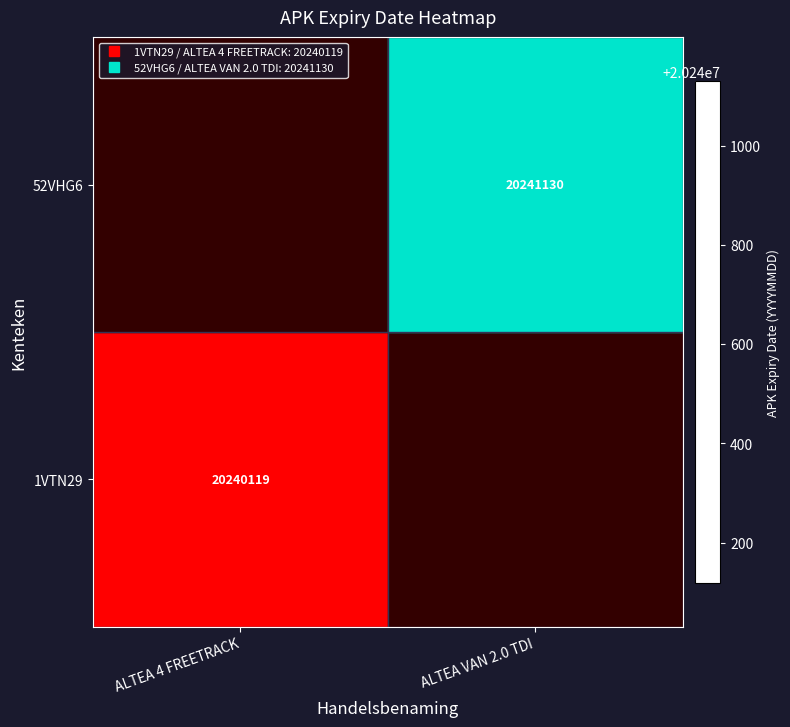

Which series has the largest total across all categories?

52VHG6